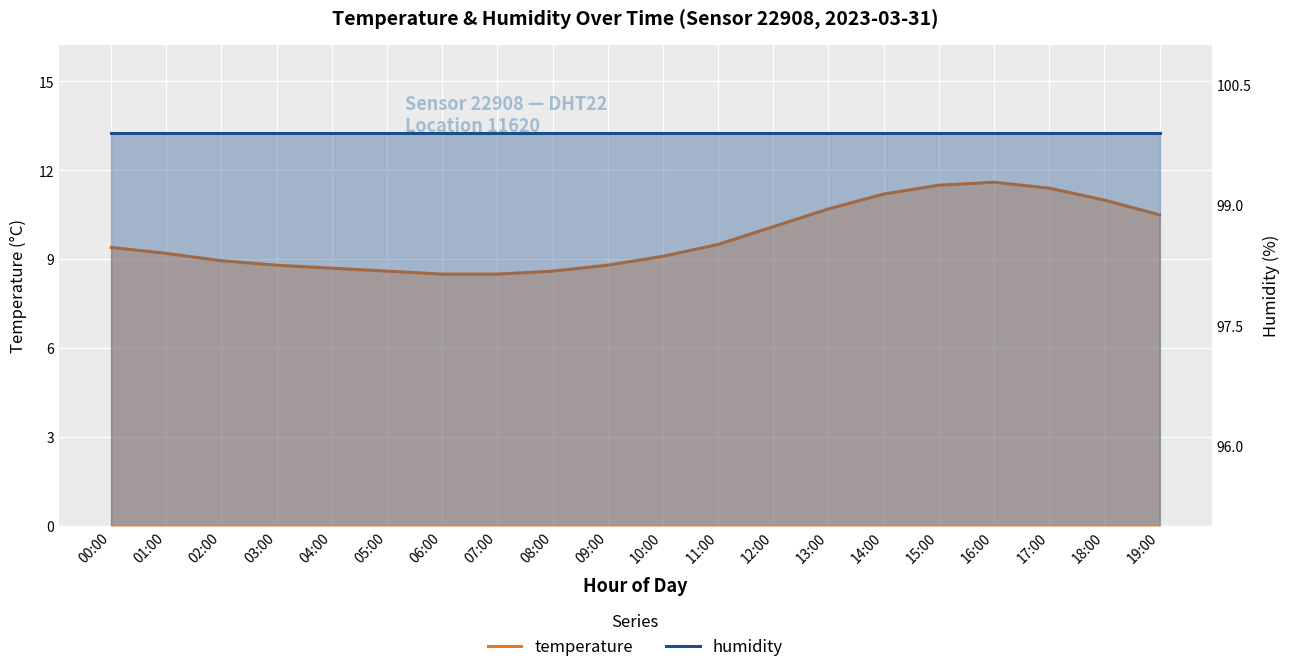

Where is the first local maximum for temperature?

16:00